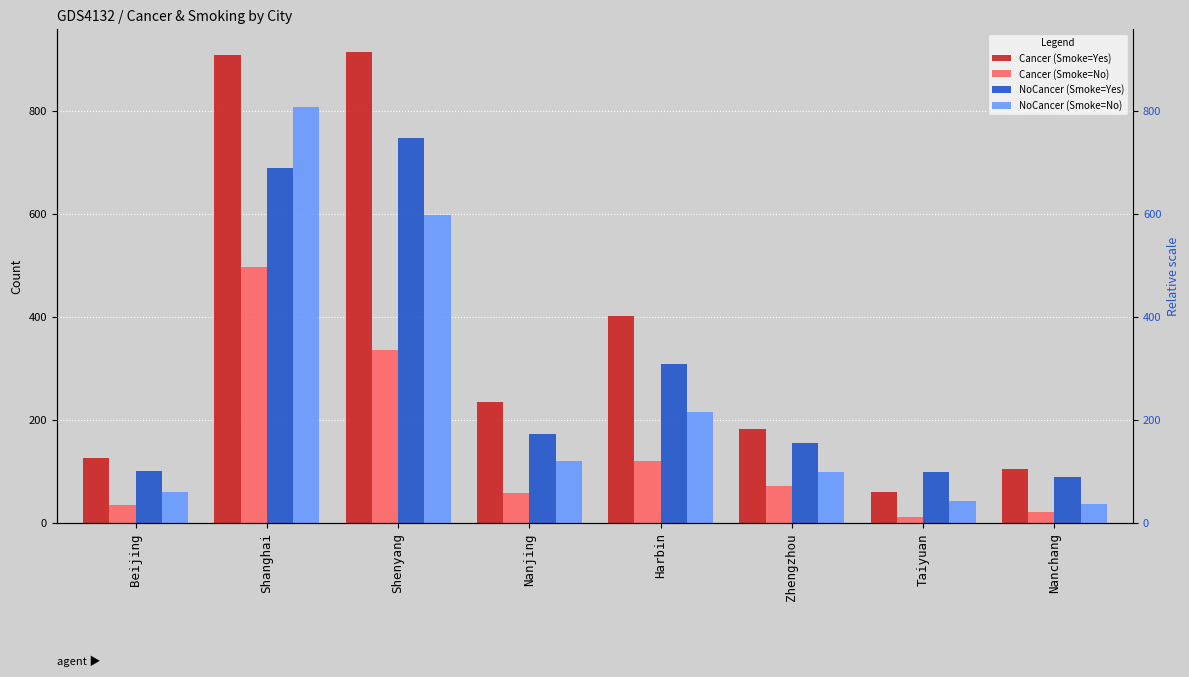

At how many categories does at least one series exceed 74?

8